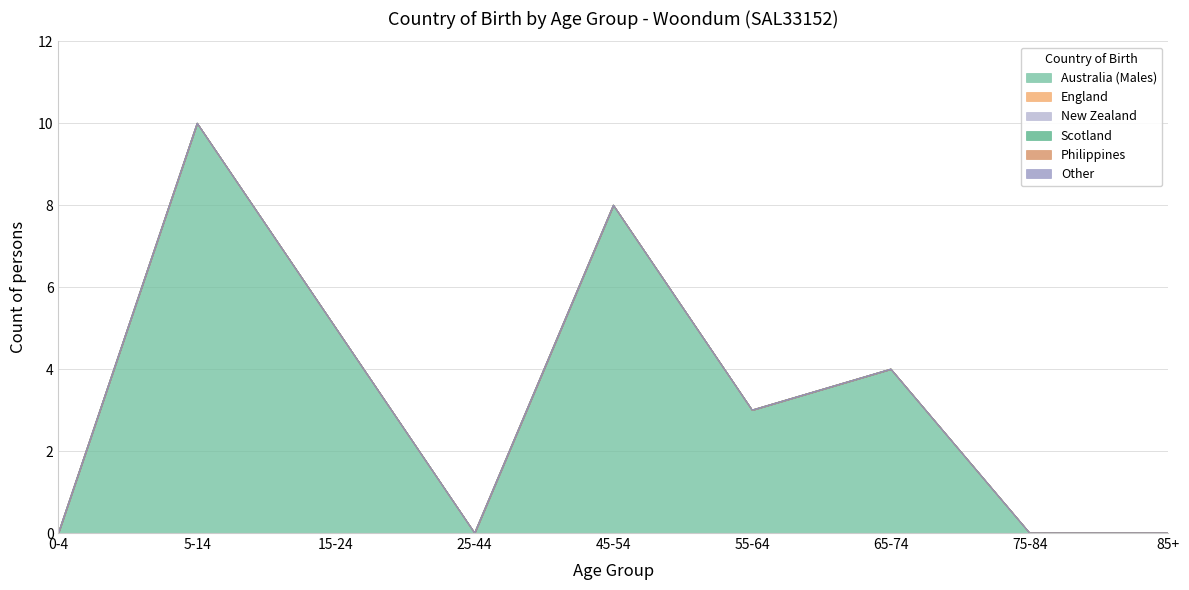

Is it true that Philippines equals 0 at 5-14?

True